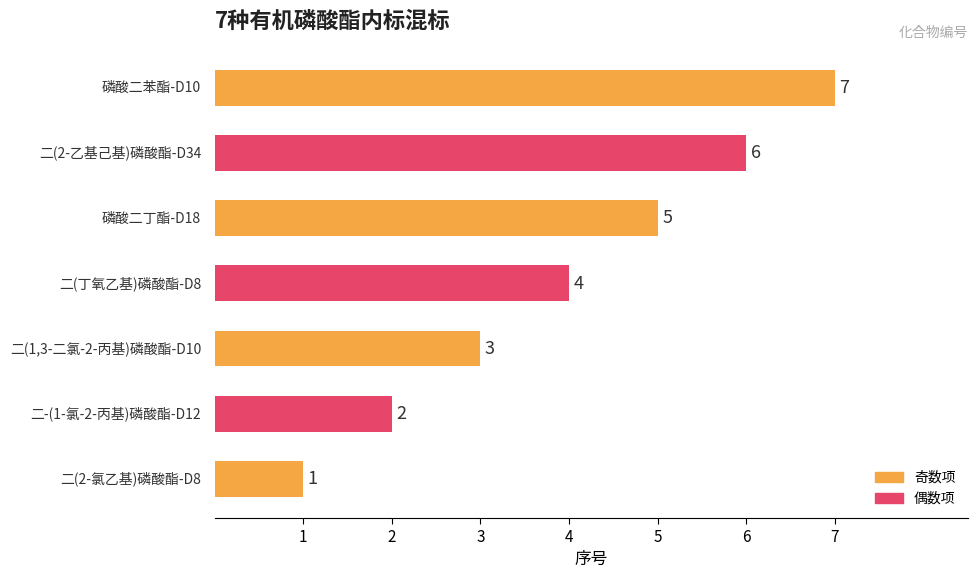

How many bars are there in total?

7